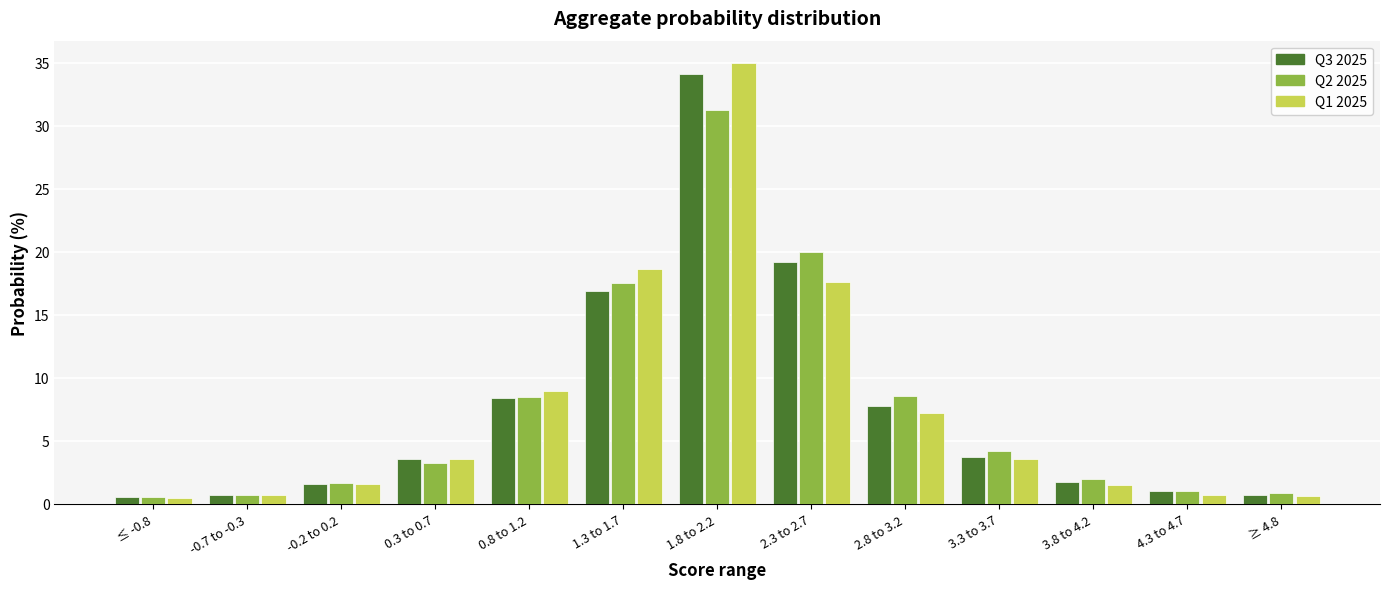

What is the sum of the Q2 2025 values at 1.8 to 2.2 and ≥ 4.8?

32.2